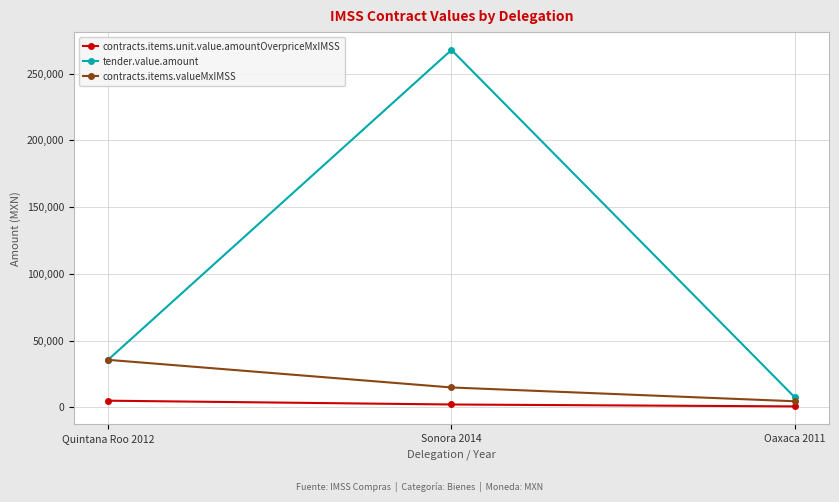

Reading right to left, extract all data points from this chart.

contracts.items.unit.value.amountOverpriceMxIMSS: 615.0	2041.6	4899.8
tender.value.amount: 7301.9	267820.8	35523.8
contracts.items.valueMxIMSS: 4459.0	14801.6	35523.8